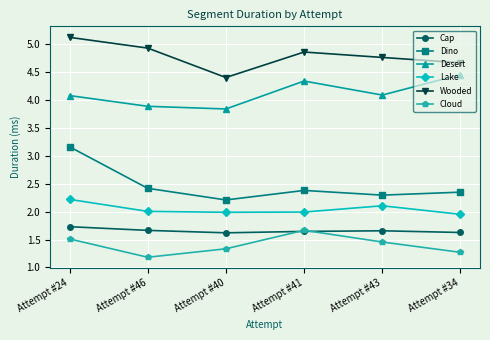

What is the total value across all series at Attempt #24?

17.8